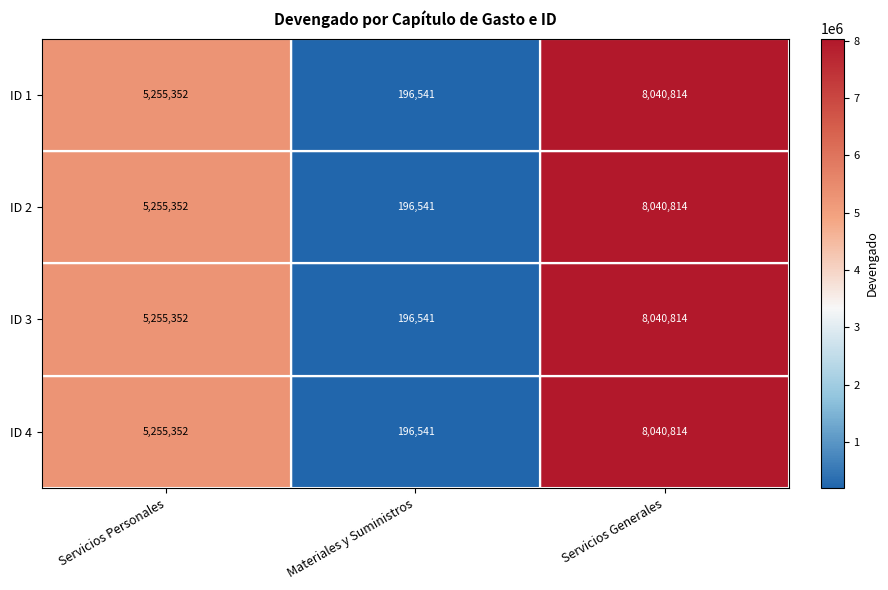

Rank the categories by ID 1 value from lowest to highest.

Materiales y Suministros, Servicios Personales, Servicios Generales